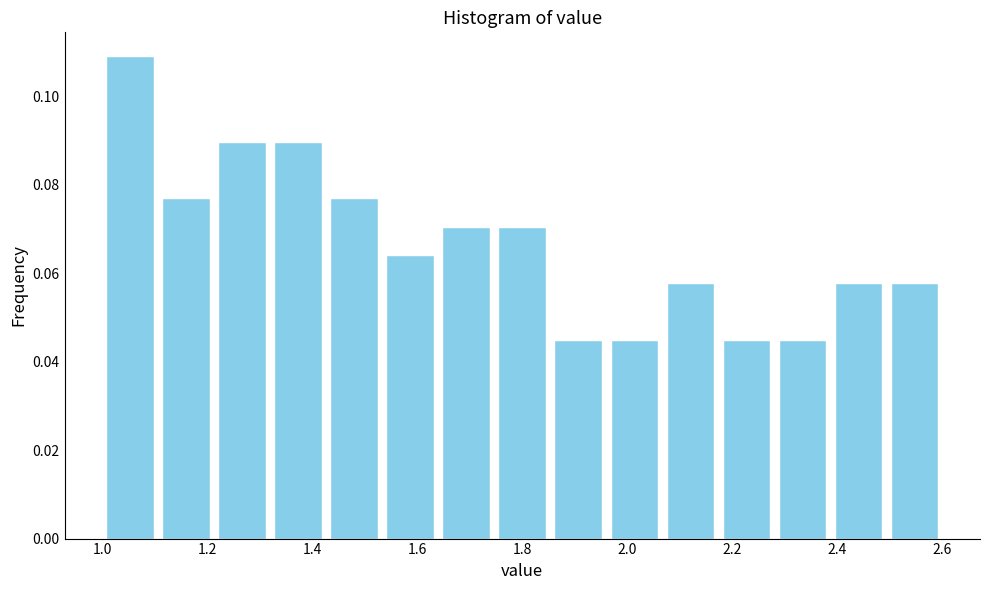

Which range on the x-axis has the tallest bar?

1.00 to 1.10